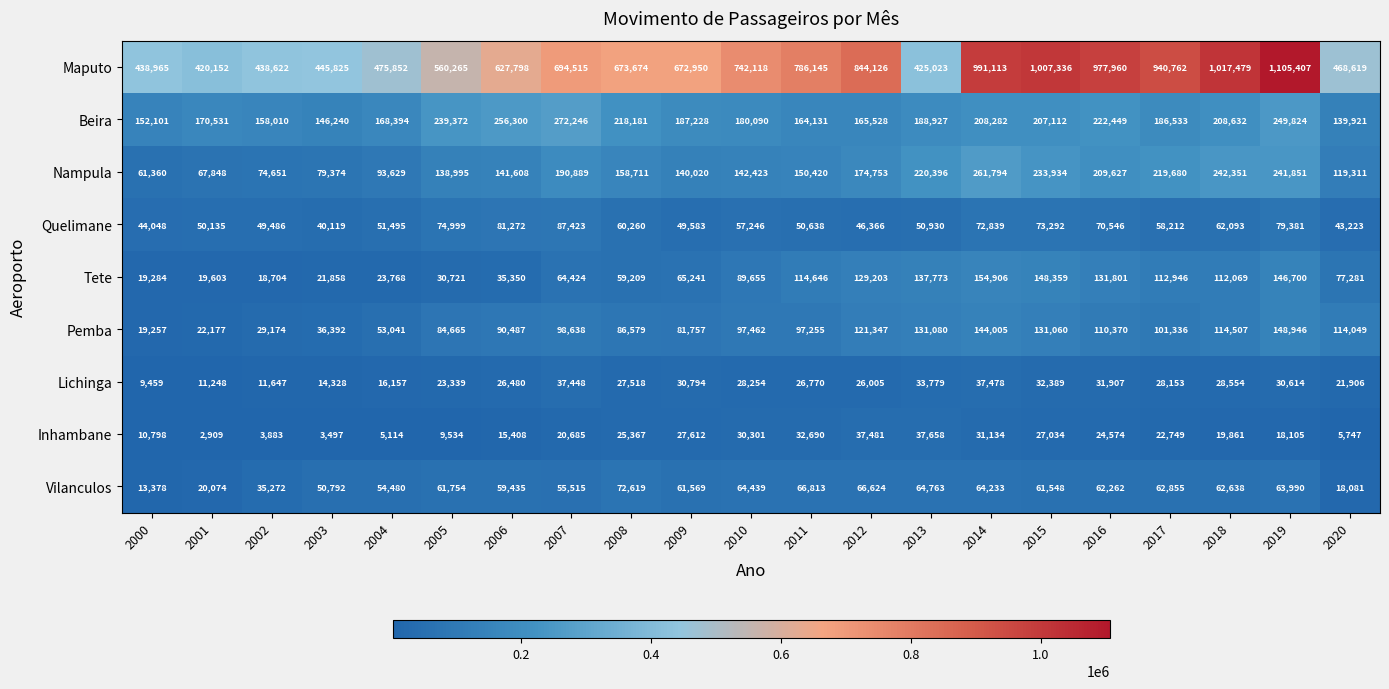

The Vilanculos series shows 64763 at 2013. True or false?

True